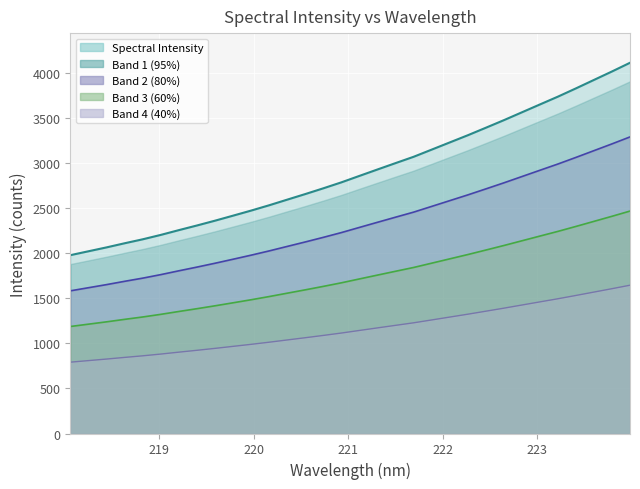

Does the chart display data point markers on the line(s)?

No